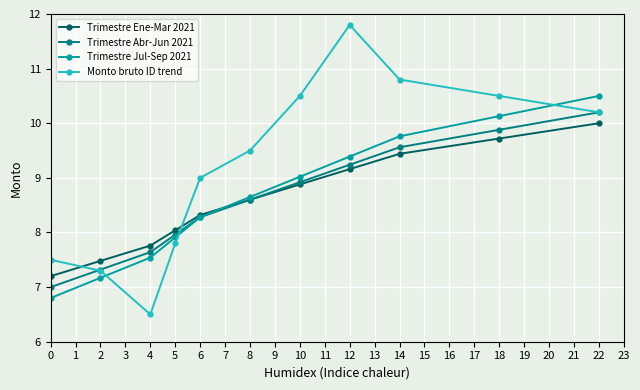

How many intersections are there between Monto bruto ID trend and Trimestre Ene-Mar 2021?

2